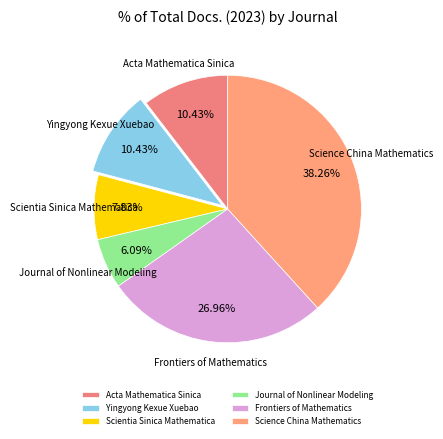

To the nearest percent, what is the difference between the largest and smallest slice percentages?

32%